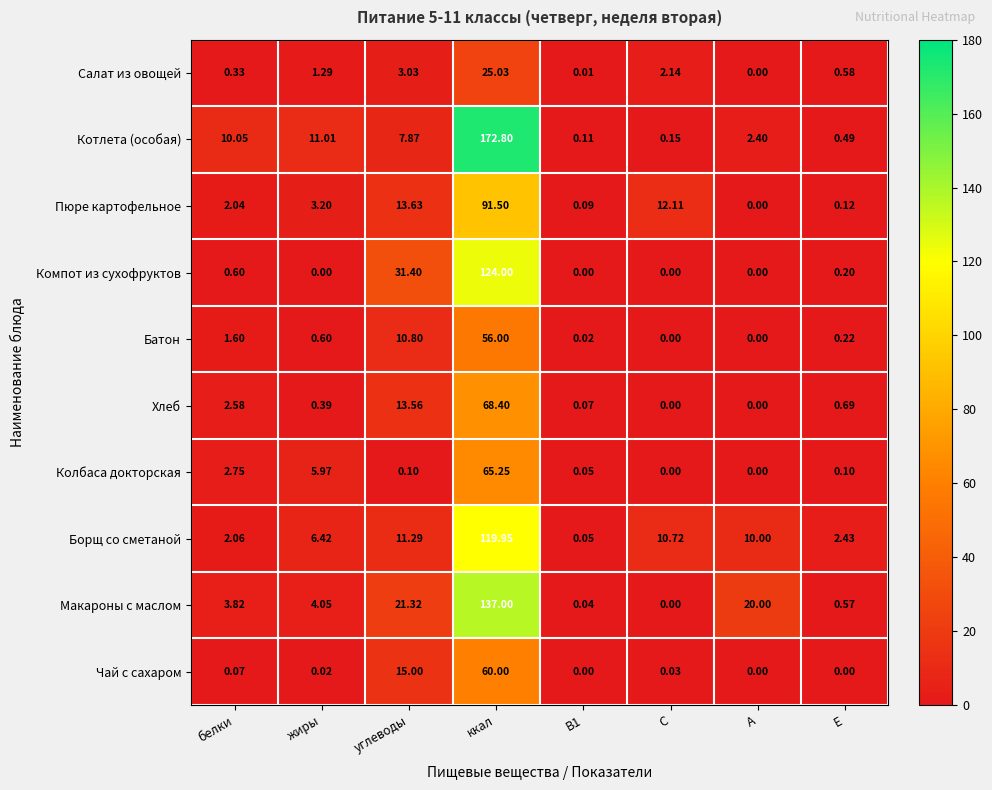

At which category is the sum across all series the highest?

ккал